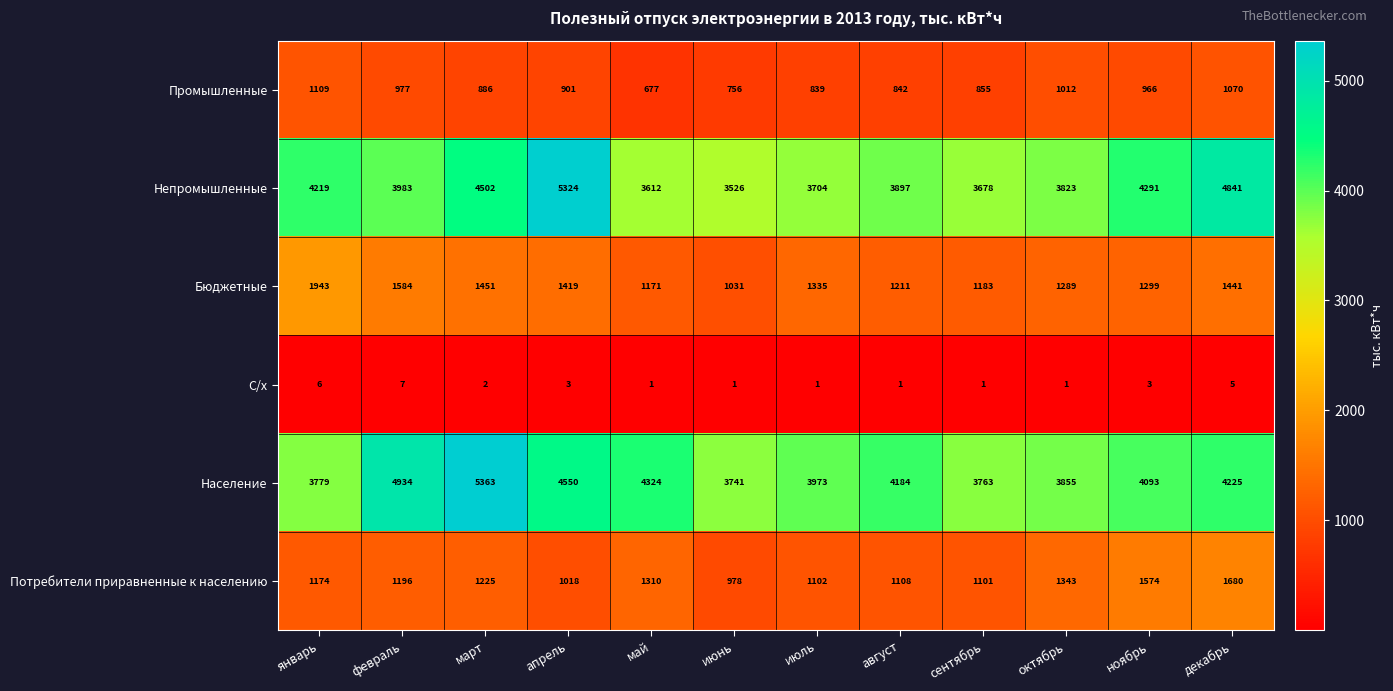

Rank the categories by Промышленные value from highest to lowest.

январь, декабрь, октябрь, февраль, ноябрь, апрель, март, сентябрь, август, июль, июнь, май